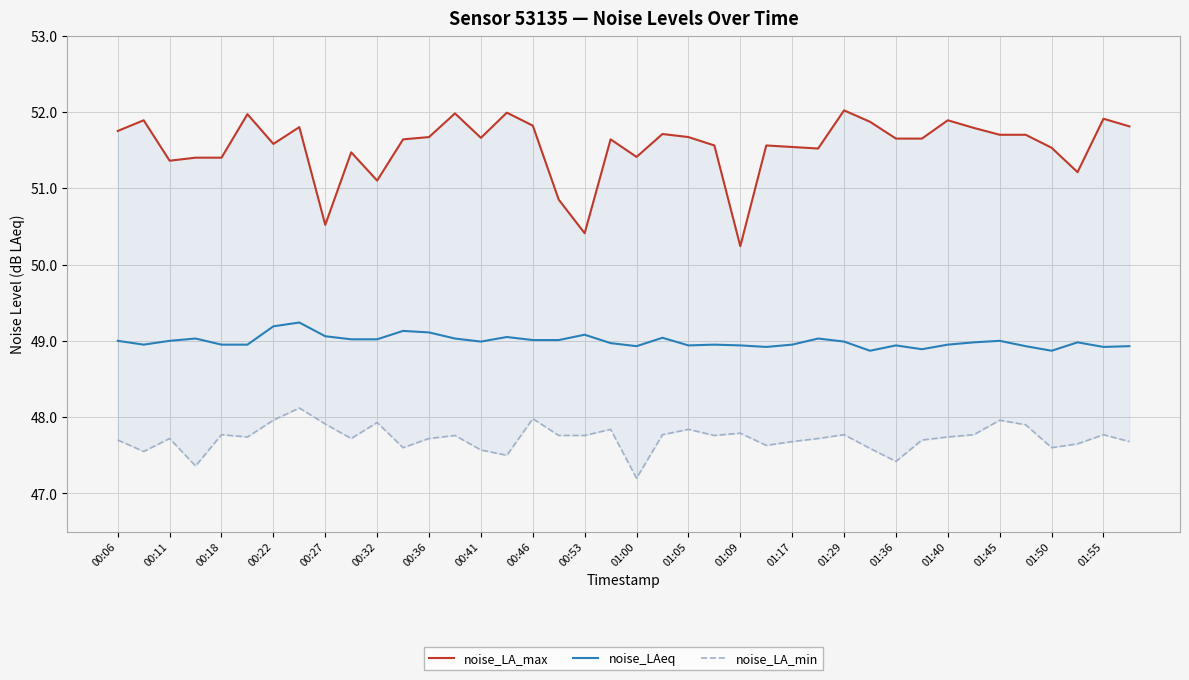

Does the chart display data point markers on the line(s)?

No